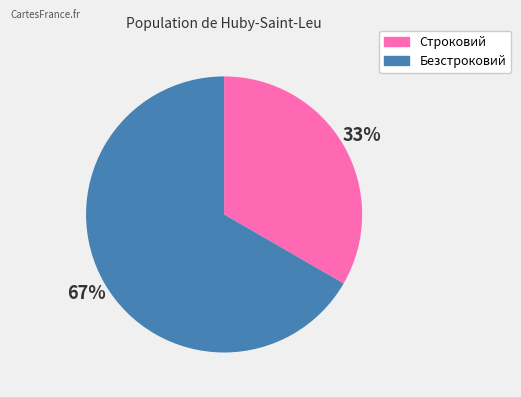

Which slice represents more than half of the pie?

Безстроковий